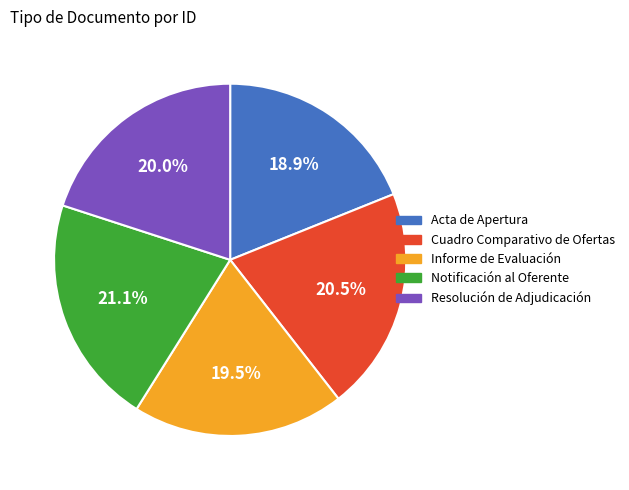

Is Notificación al Oferente the majority of the pie?

No